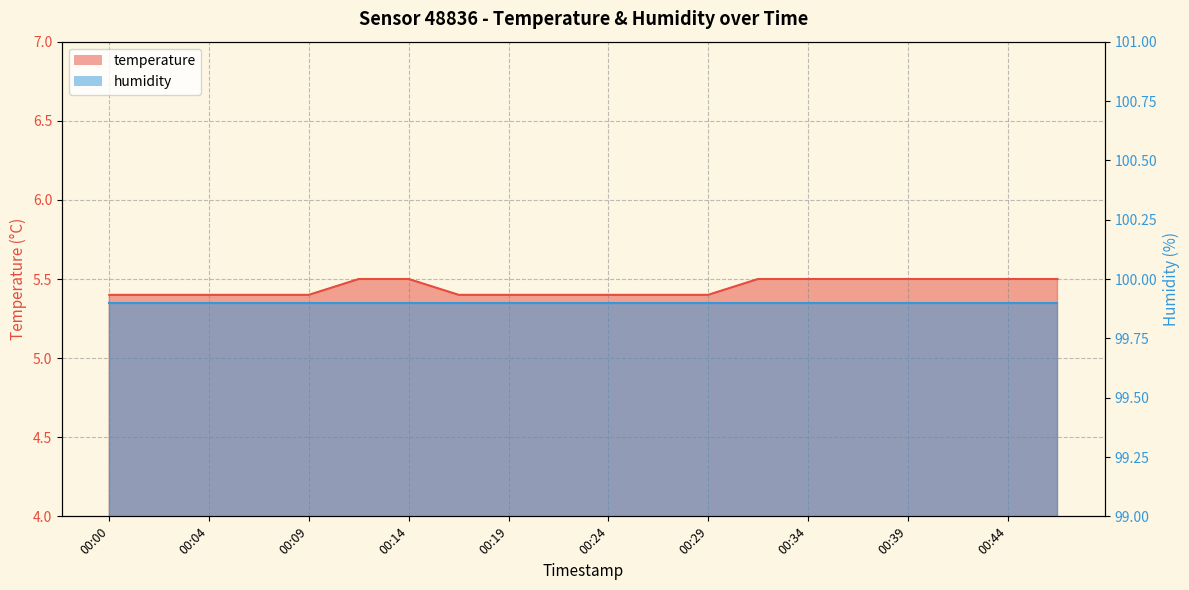

Between 00:46 and 00:09, which is larger?

00:46